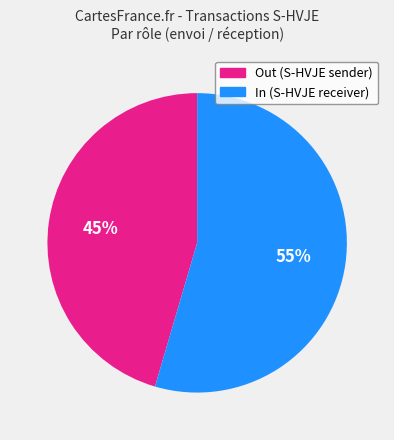

Approximately how many times larger is the value at Out (S-HVJE sender) compared to In (S-HVJE receiver)?

0.8